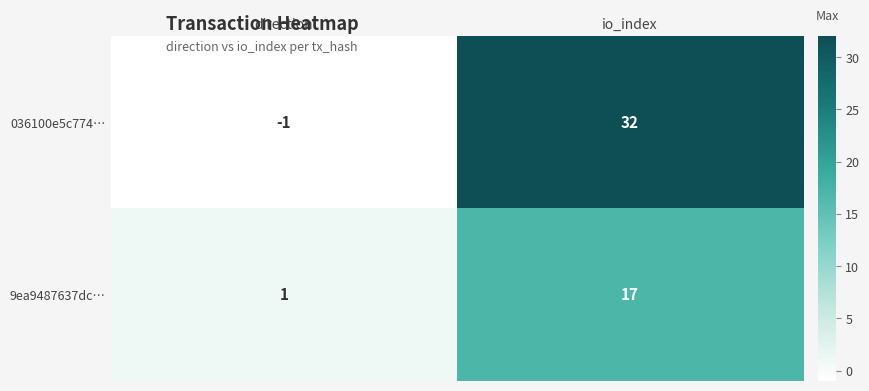

How many series are shown in this chart?

2